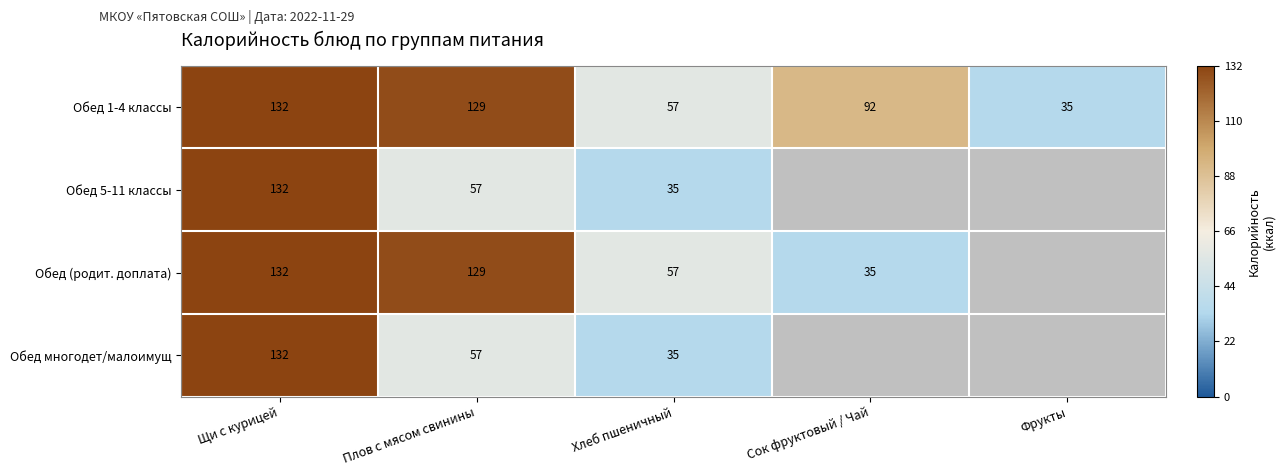

The value of Обед (родит. доплата) at Щи с курицей is 41.5. True or false?

False